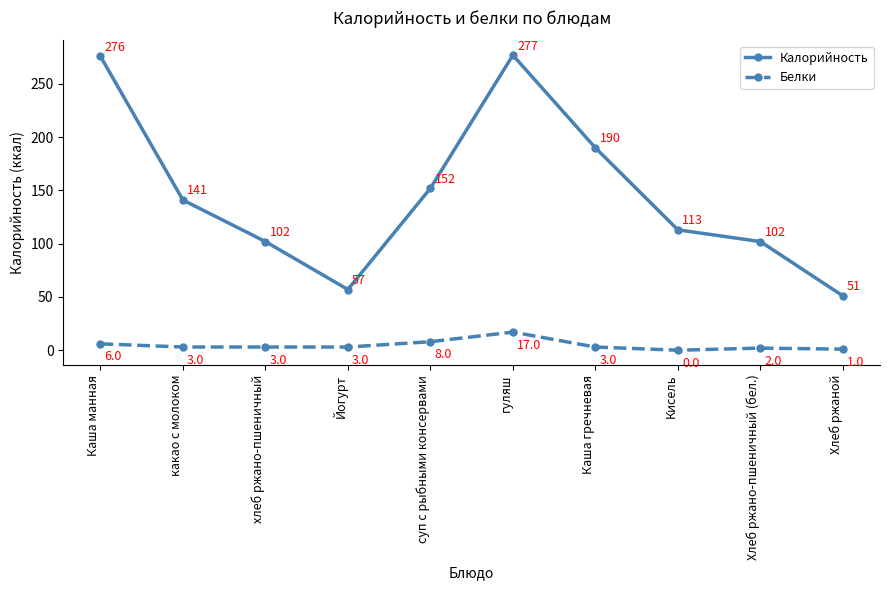

At Йогурт, list the series in order from smallest to largest.

Белки, Калорийность